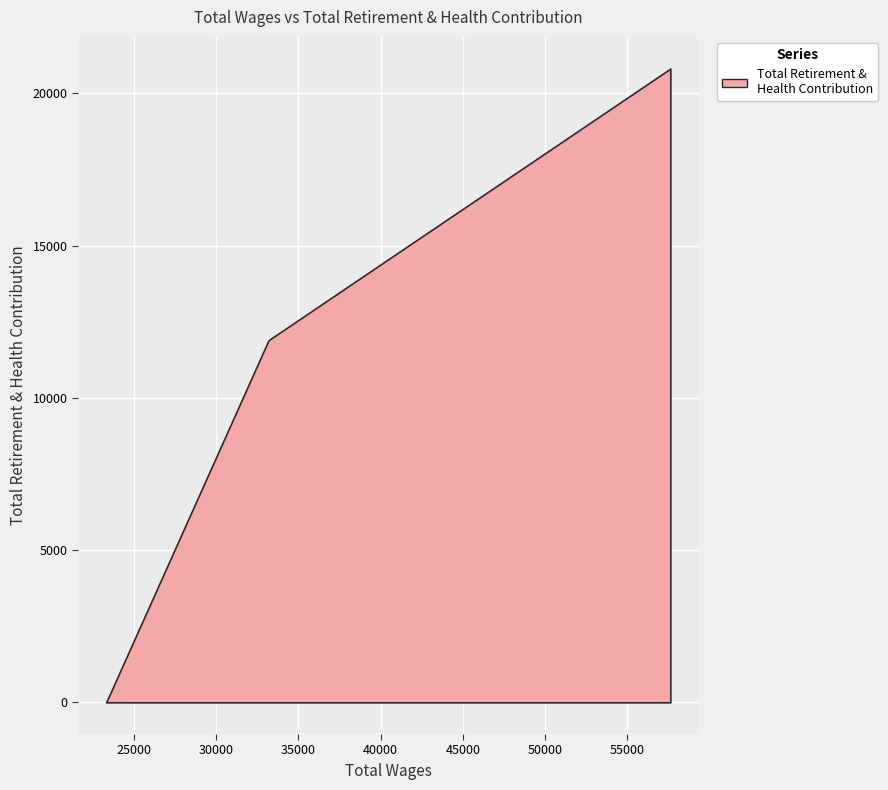

Count the number of values greater than 11896.

1